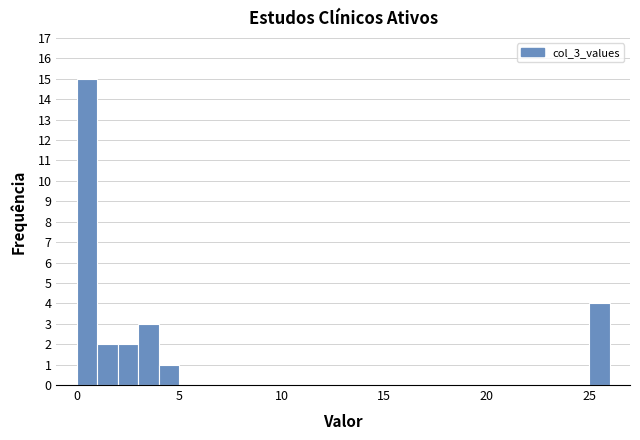

Around what value on the x-axis is the tallest bar? Give the approximate position of its centre, as read against the axis.

0.5